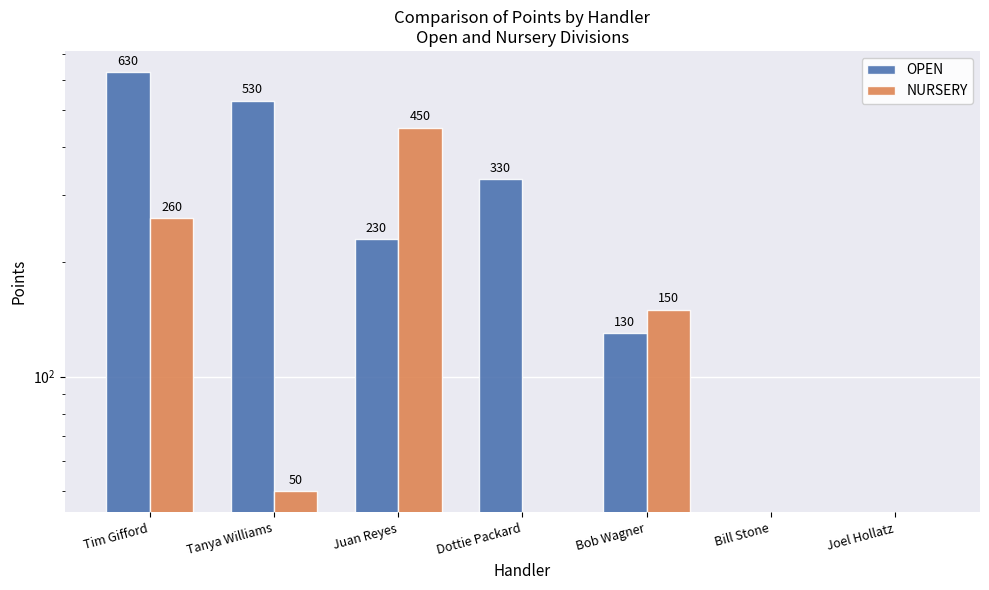

True or false: OPEN has a value of 911 at Tim Gifford.

False